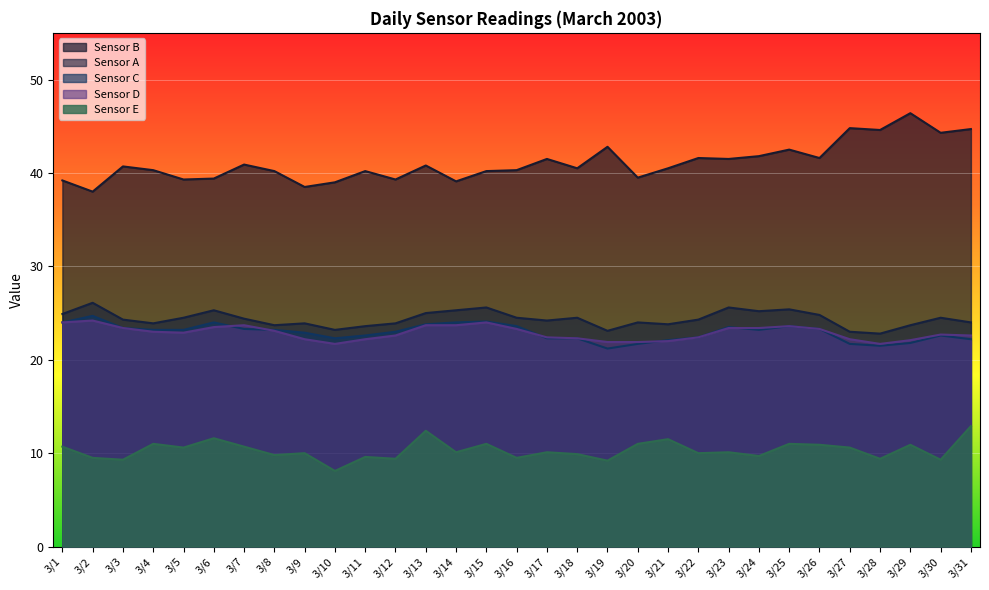

What are all the series names shown in the legend?

Sensor B, Sensor A, Sensor C, Sensor D, Sensor E